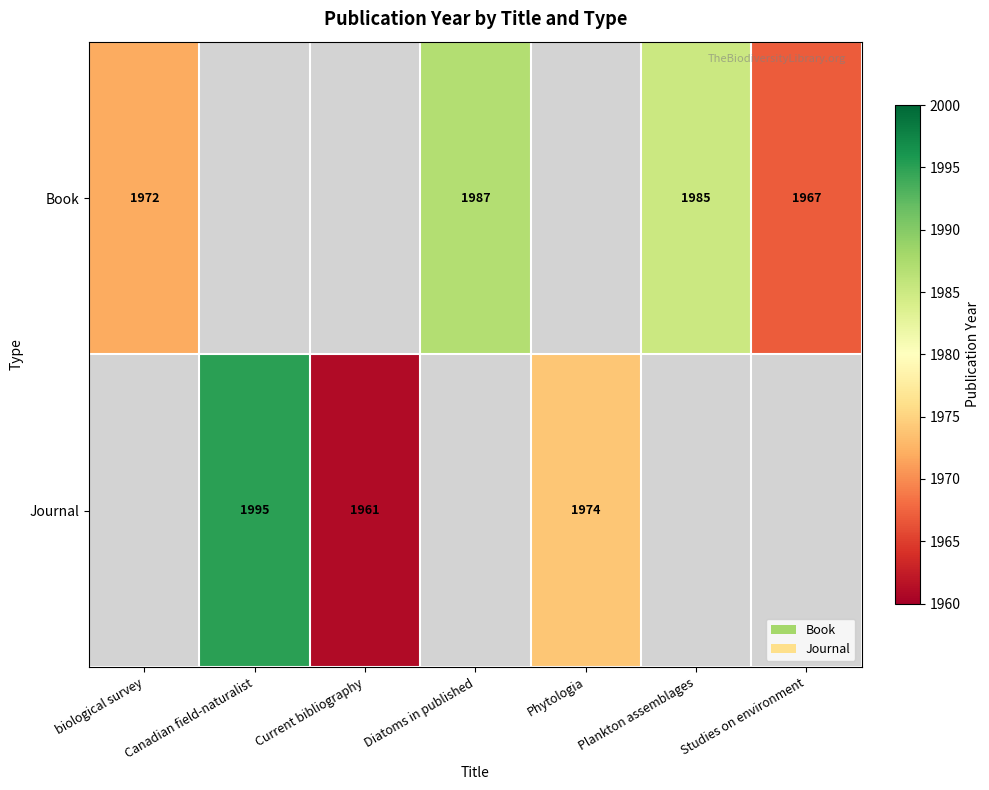

What is the minimum value shown in the chart?

1961.0